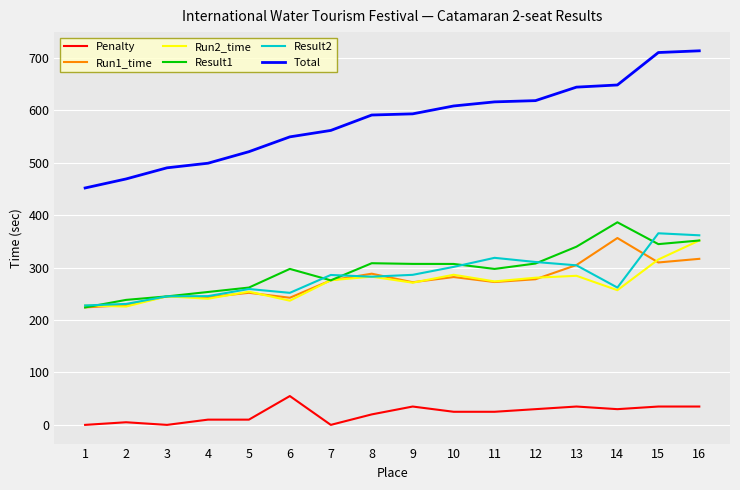

Is this an area chart (filled region under the line)?

No